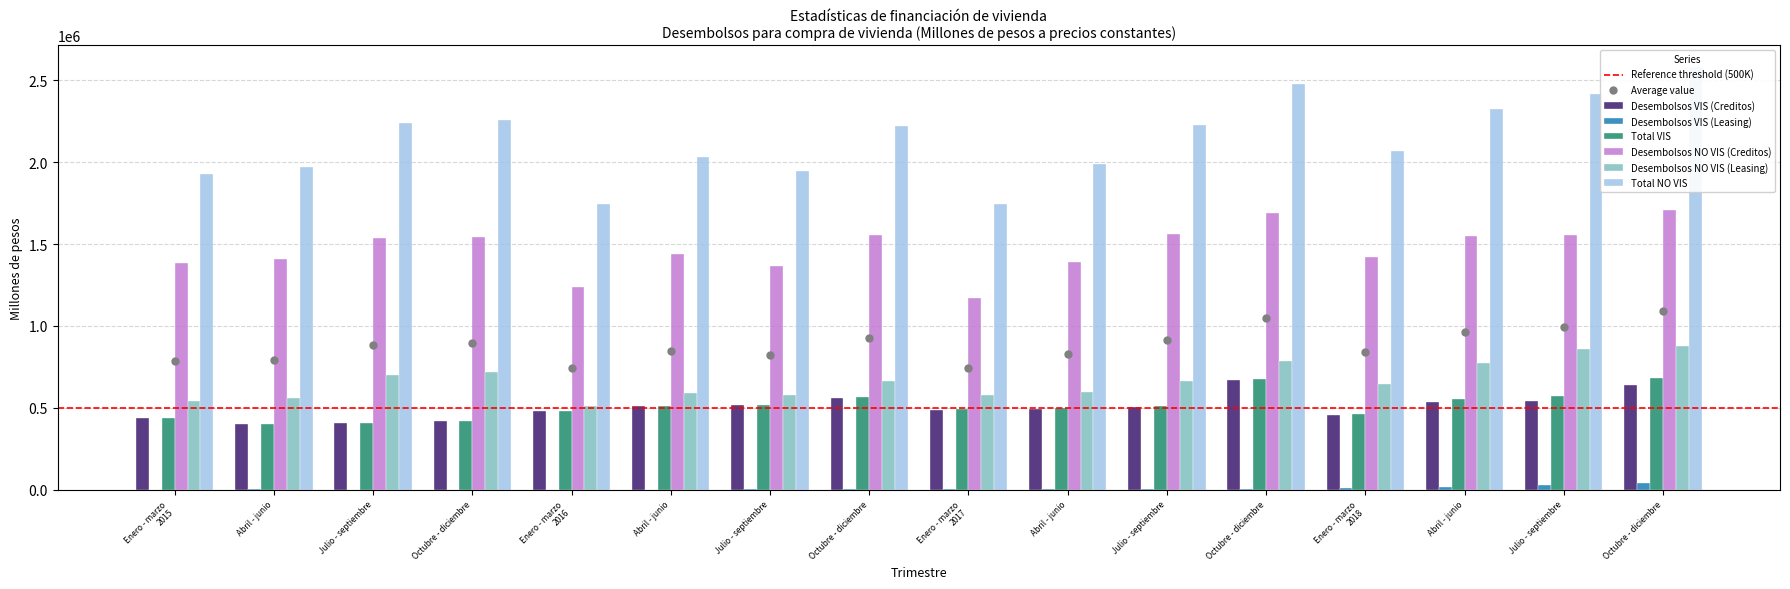

What is the total value across all series at Octubre - diciembre?

5359177.2